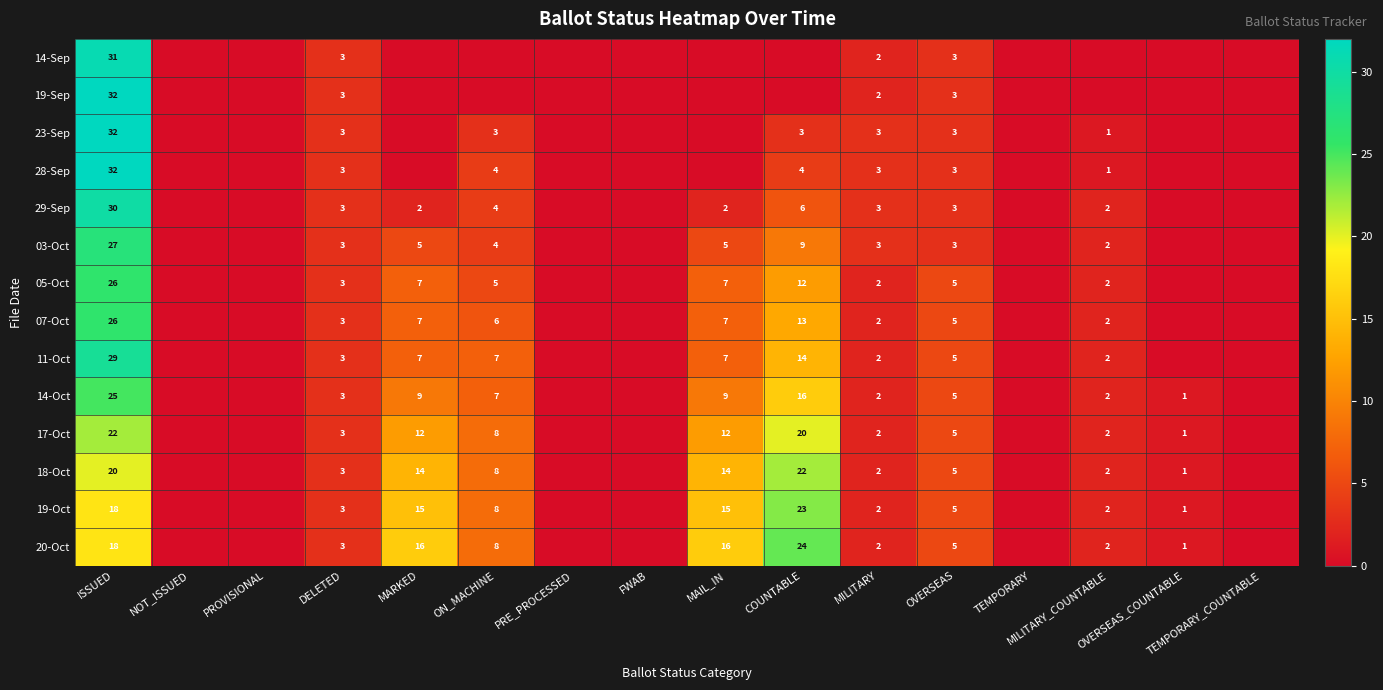

Which series changed the most between PRE_PROCESSED and MILITARY?

23-Sep